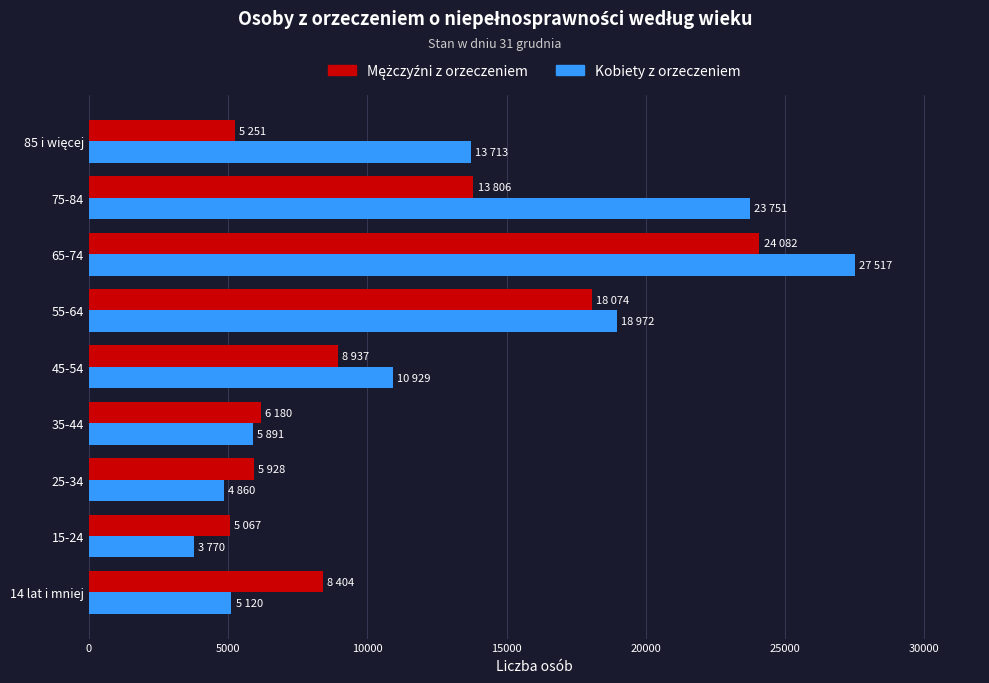

What is the spread (max minus min) of values at 35-44?

289